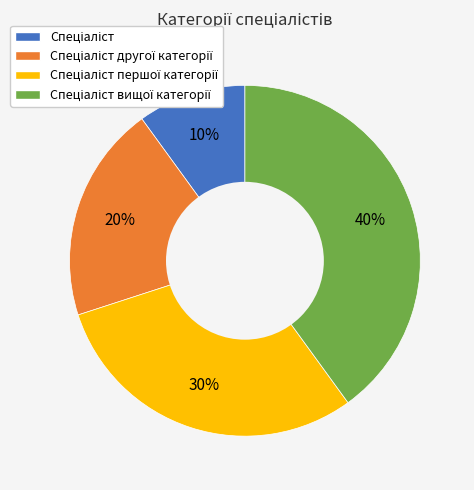

Count the number of slices in the pie.

4